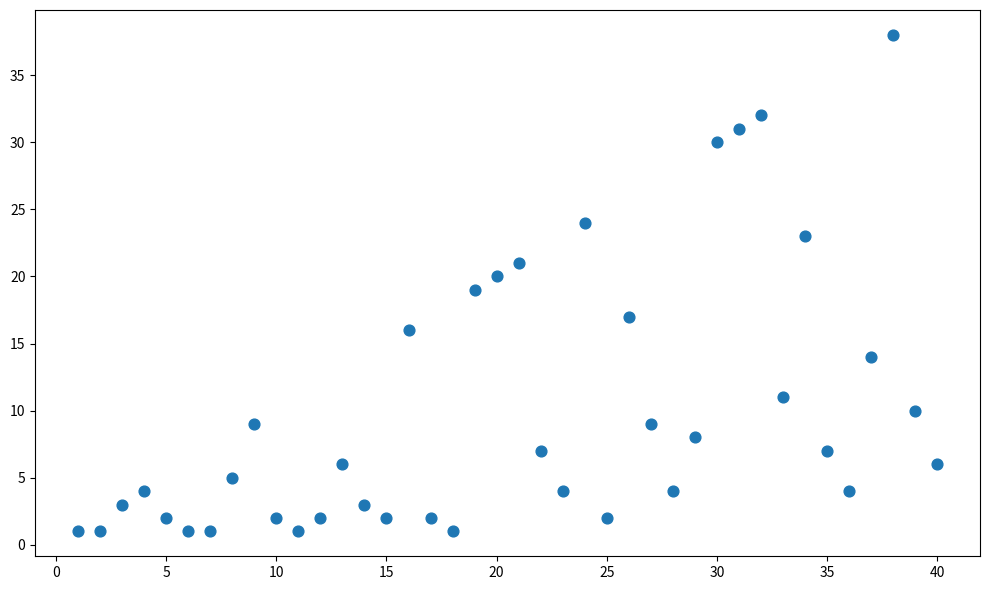

What is the range of X values (max minus min)?

39